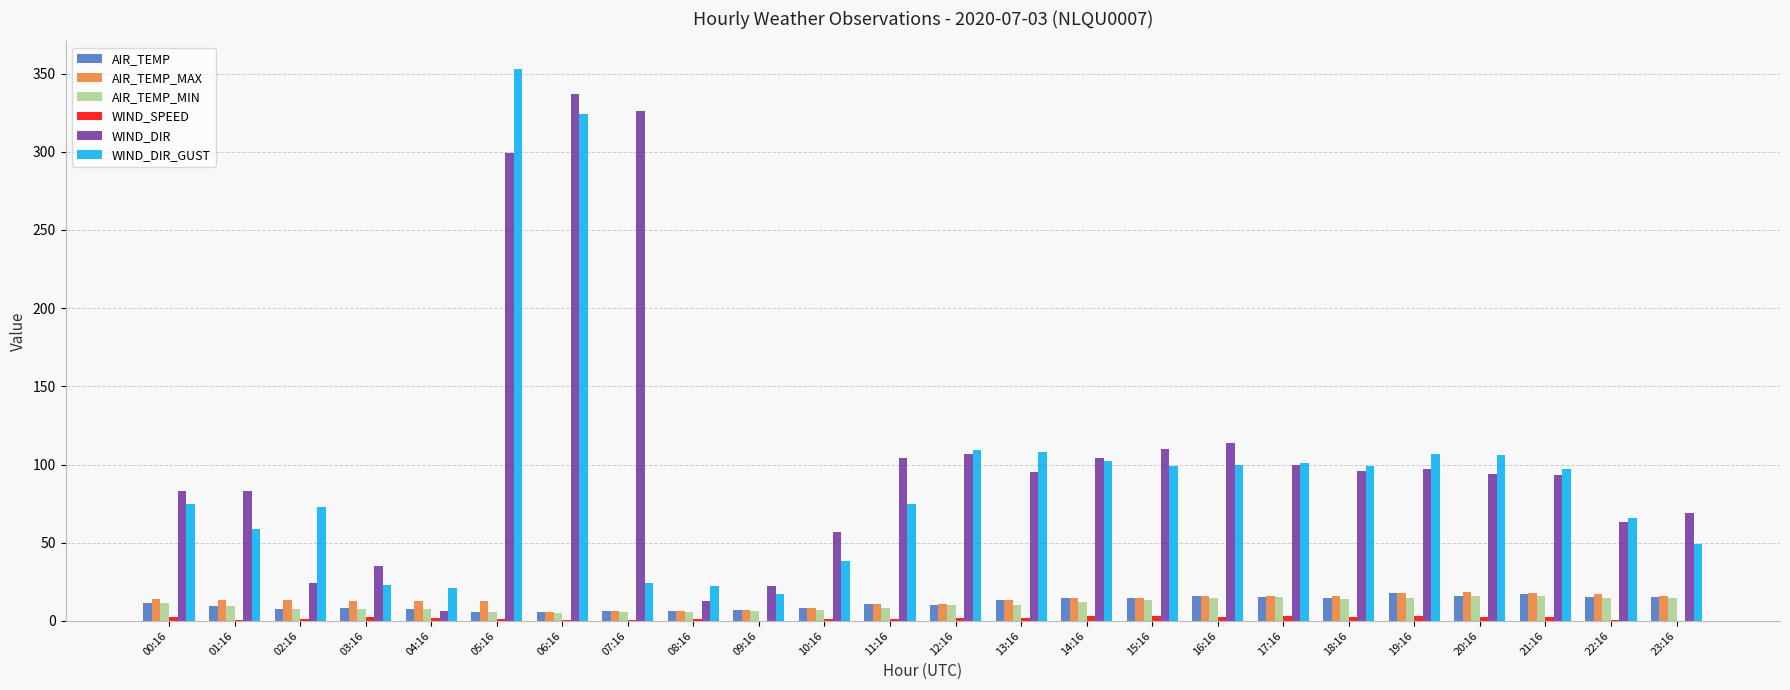

What is the difference between the AIR_TEMP_MAX values at 10:16 and 03:16?

4.7